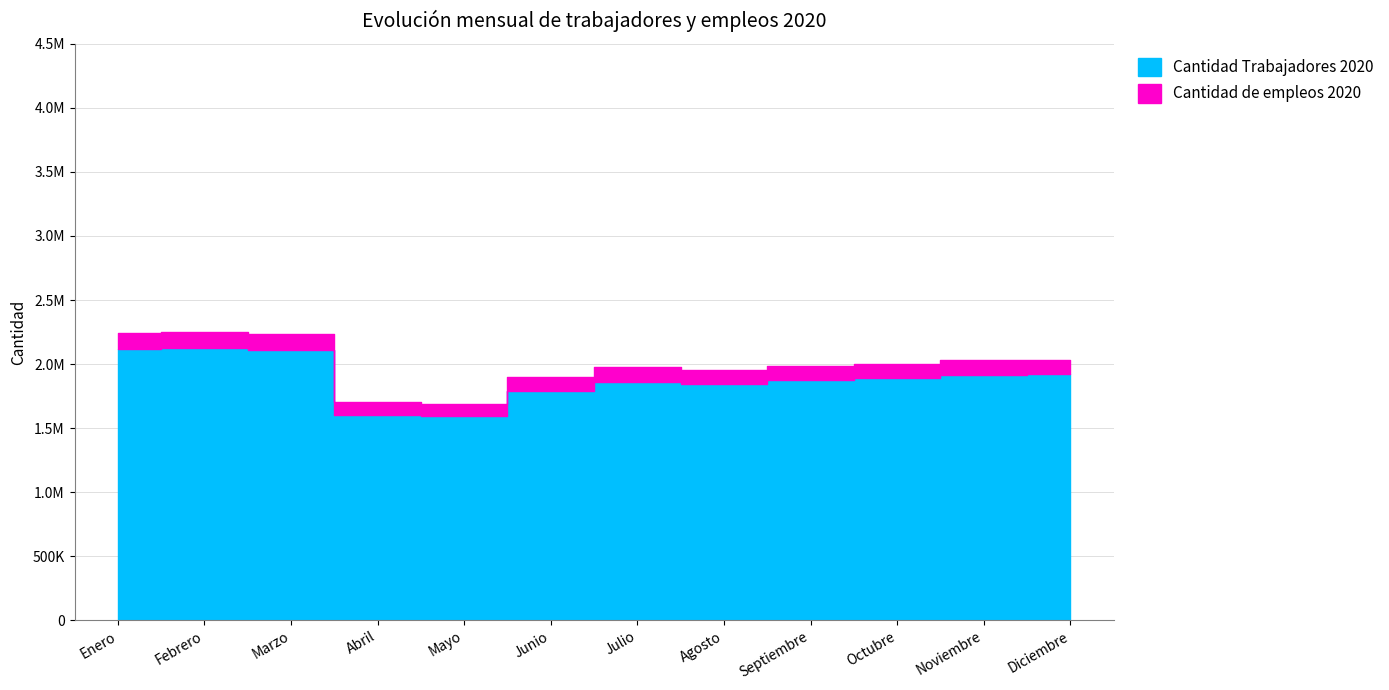

Reading left to right, transcribe all the data shown in this chart.

Cantidad Trabajadores 2020: Enero=2115369	Febrero=2122113	Marzo=2107803	Abril=1604241	Mayo=1591820	Junio=1790106	Julio=1857991	Agosto=1846117	Septiembre=1871459	Octubre=1888893	Noviembre=1917951	Diciembre=1920083
Cantidad de empleos 2020: Enero=2243987	Febrero=2250518	Marzo=2232860	Abril=1706218	Mayo=1690146	Junio=1899238	Julio=1977377	Agosto=1953783	Septiembre=1984089	Octubre=2003680	Noviembre=2033157	Diciembre=2034858